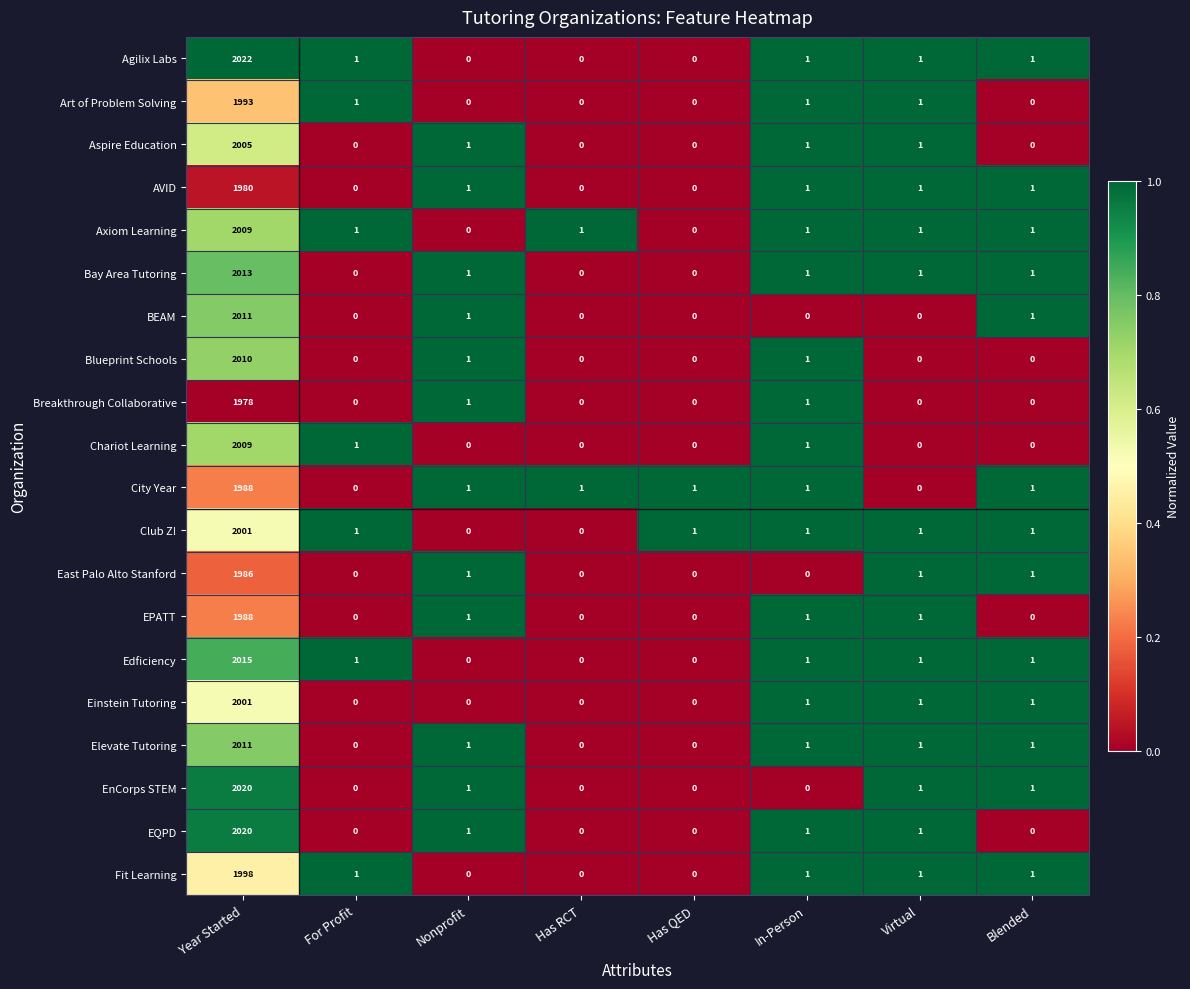

What is the average value of the Art of Problem Solving series?

250